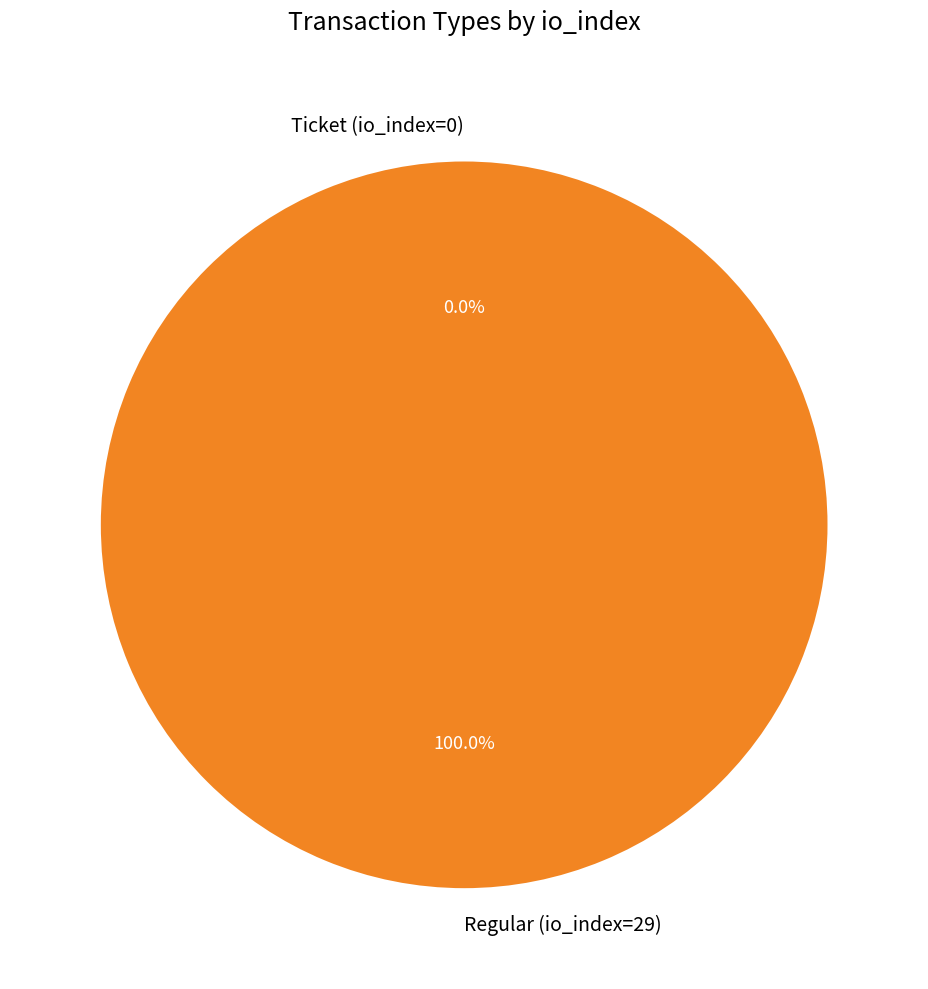

Does Regular (io_index=29) account for over 50% of the chart?

Yes